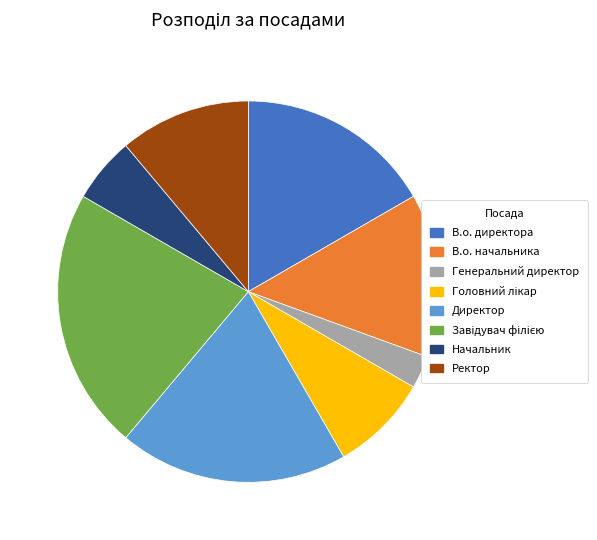

Which slice is the smallest?

Генеральний директор